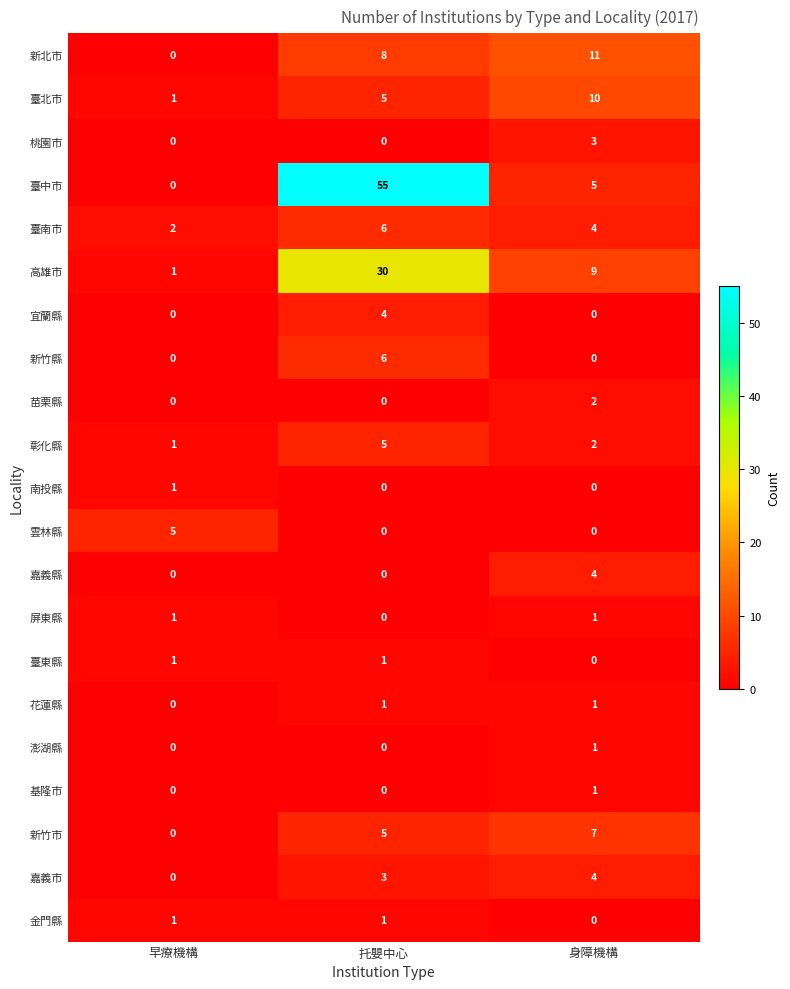

At which category is the sum across all series the highest?

托嬰中心